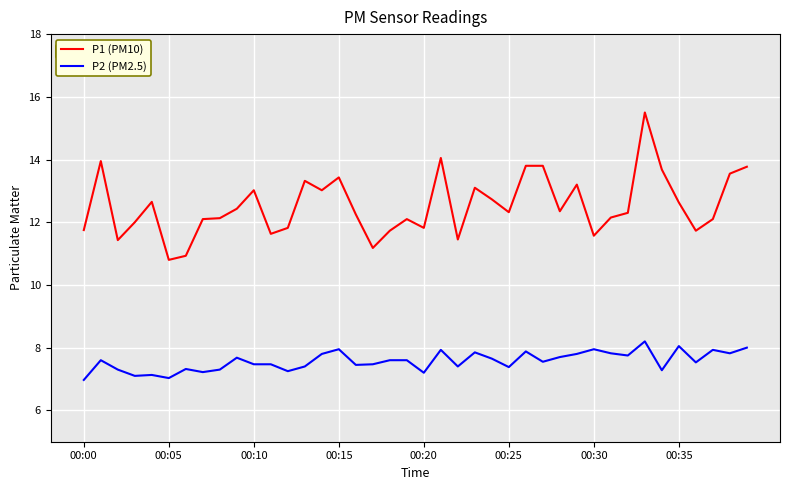

What is the greatest value displayed?

15.5